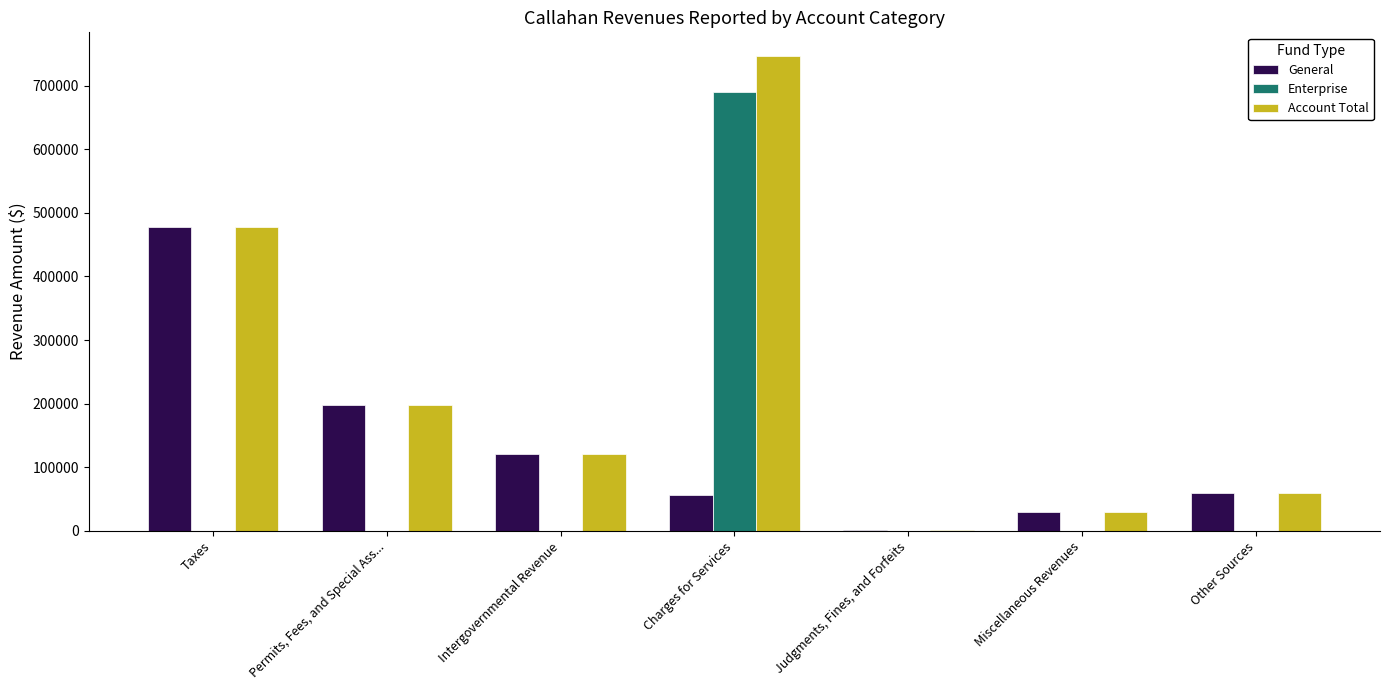

What is the greatest value displayed?

746362